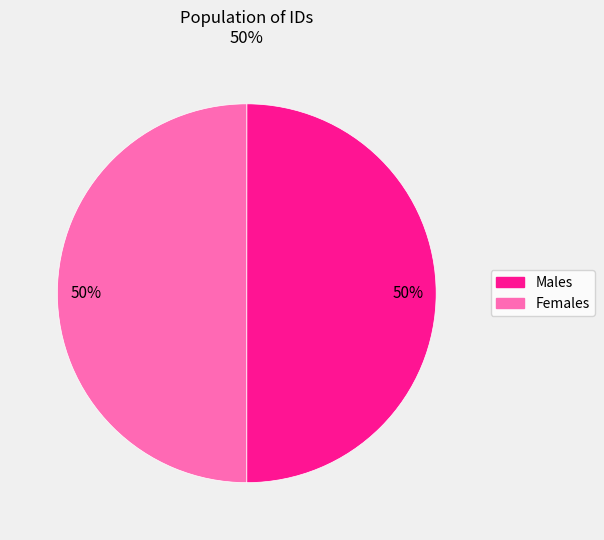

Count the number of slices in the pie.

2